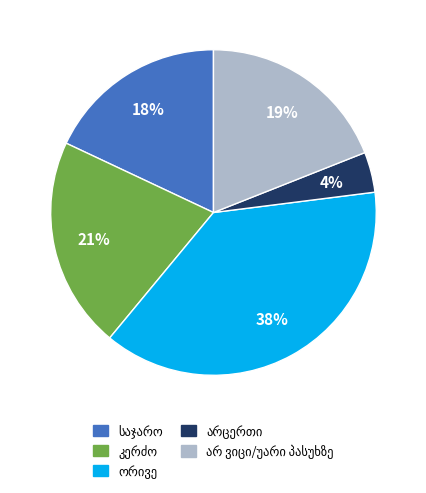

To the nearest percent, what is the average slice percentage?

20%